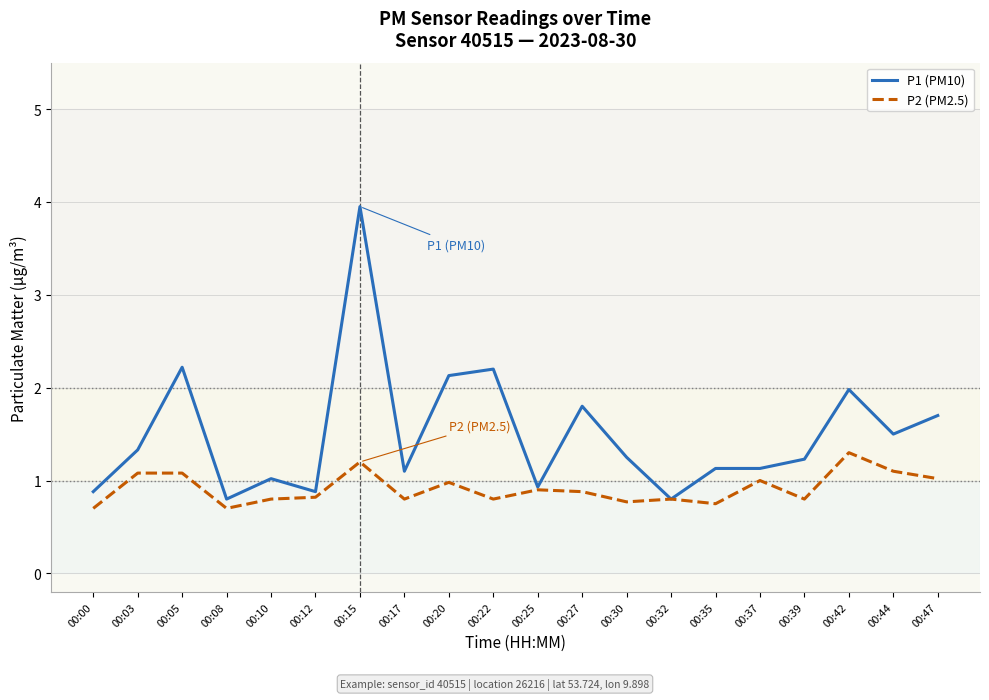

What is the maximum value shown in the chart?

4.0